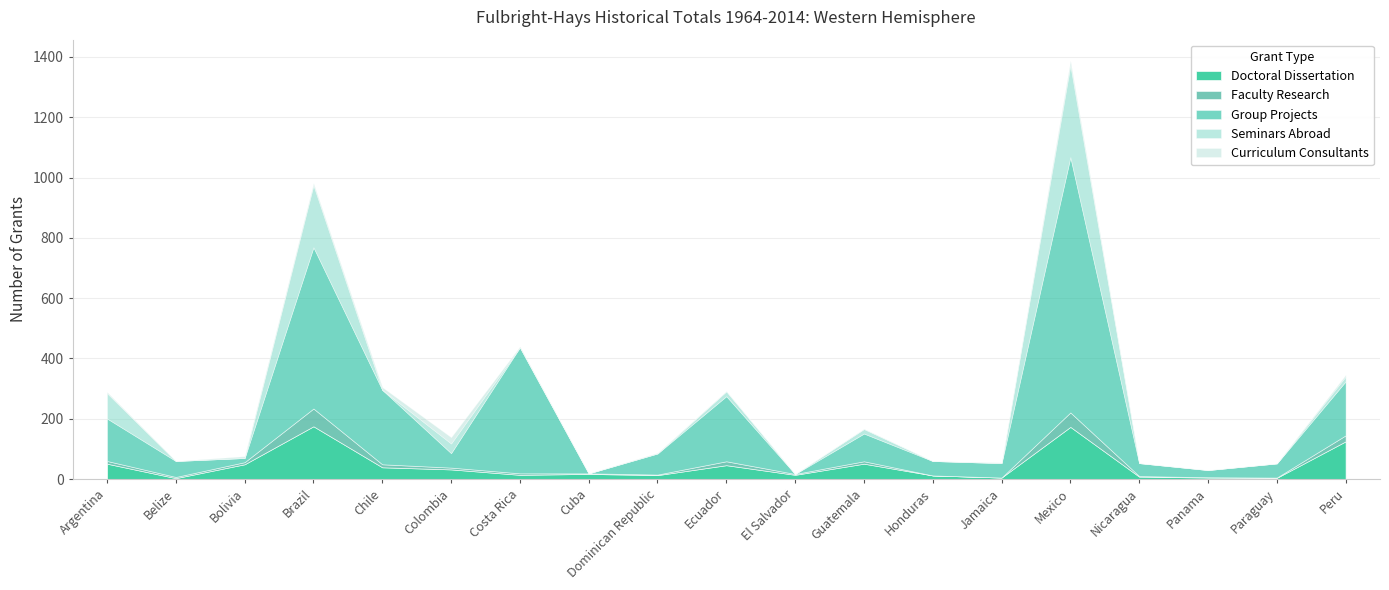

Which series has the widest spread of values?

Group Projects